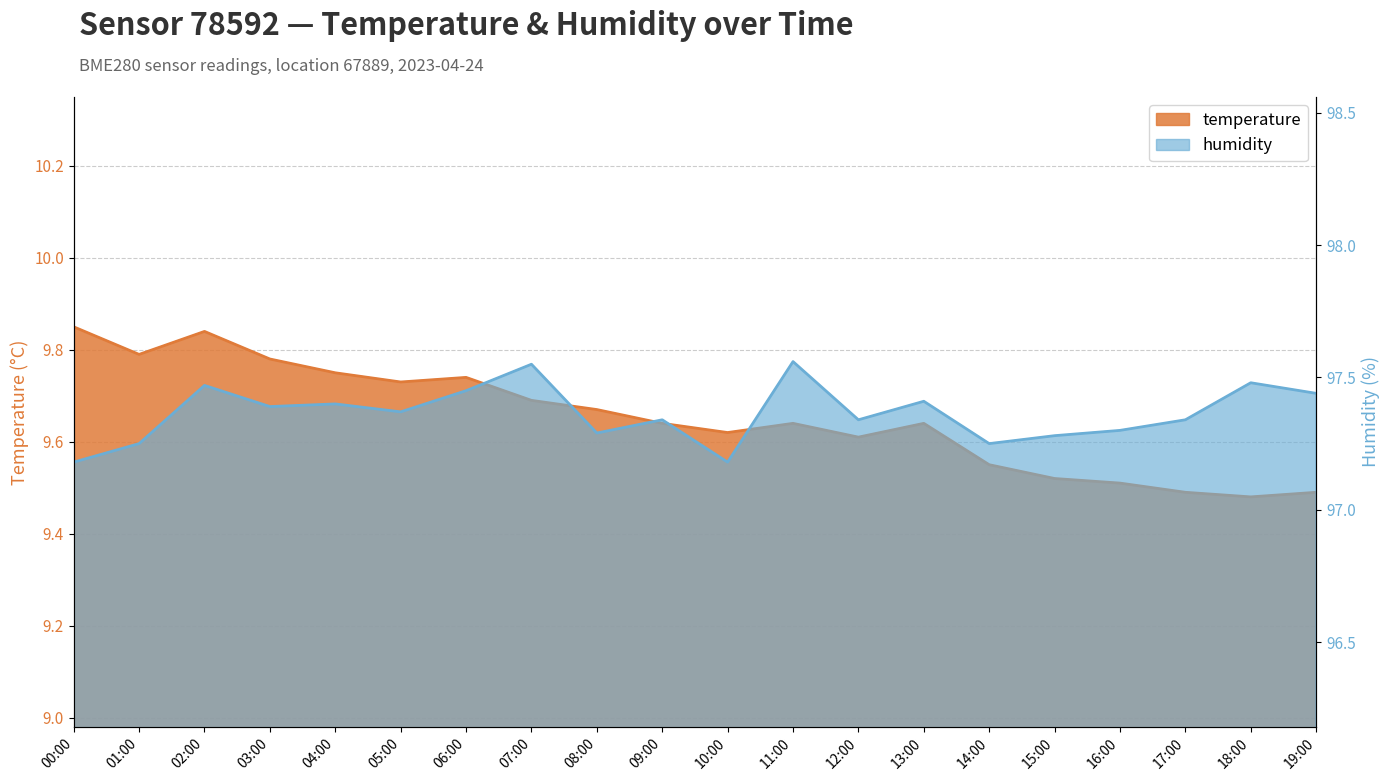

Where is the first local minimum for humidity?

03:00